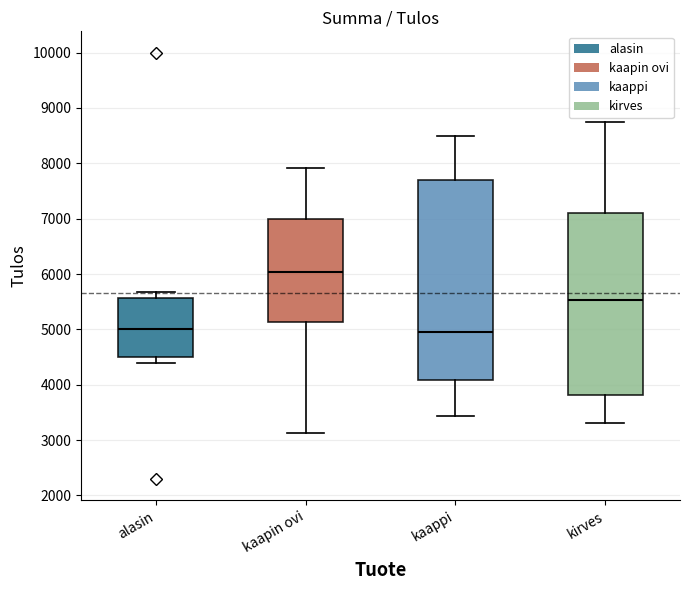

Reading left to right, transcribe this box plot: for each box, give where its median line is, the range the box spans, and where its two whiskers end, as read against the y-axis. The values are not printed on the chart, so give them approximately, as read against the axis.

alasin: median 5000, box 4500 to 5600, whiskers 4400 to 5700
kaapin ovi: median 6000, box 5100 to 7000, whiskers 3100 to 7900
kaappi: median 5000, box 4100 to 7700, whiskers 3400 to 8500
kirves: median 5500, box 3800 to 7100, whiskers 3300 to 8700